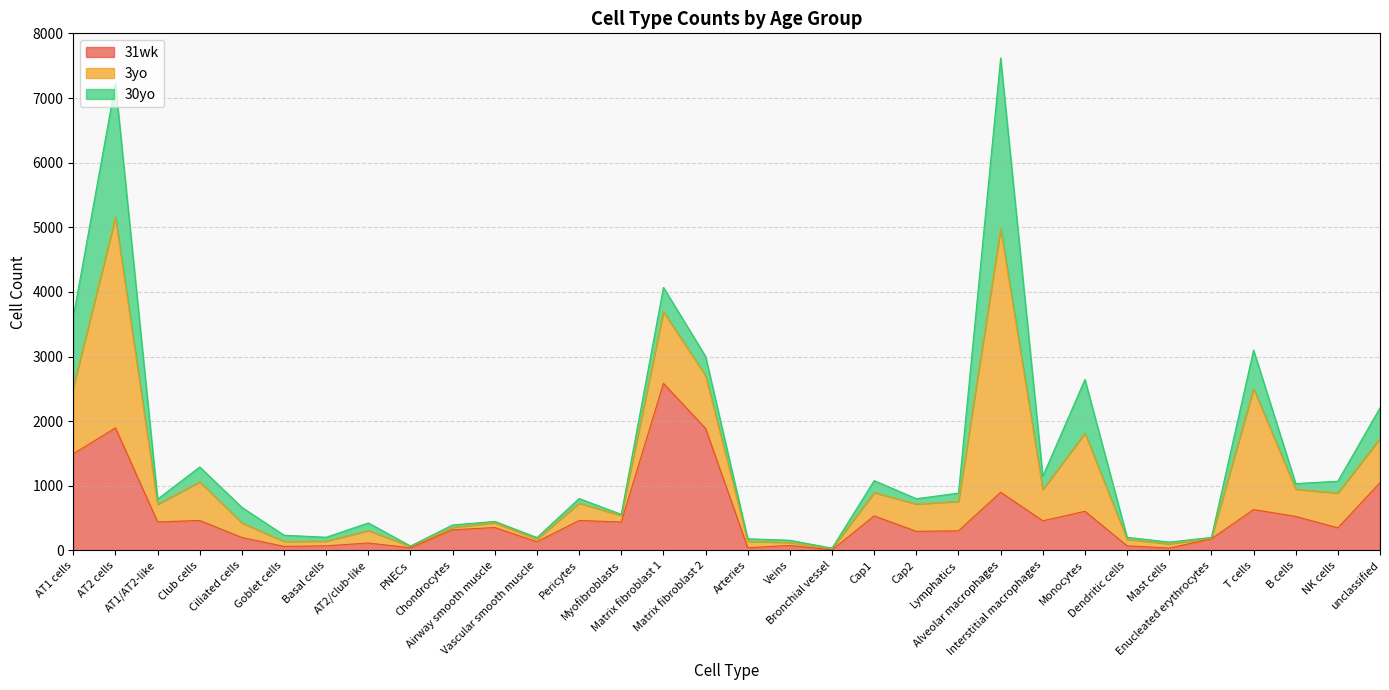

What is the label of the 29th point from the right?

Club cells